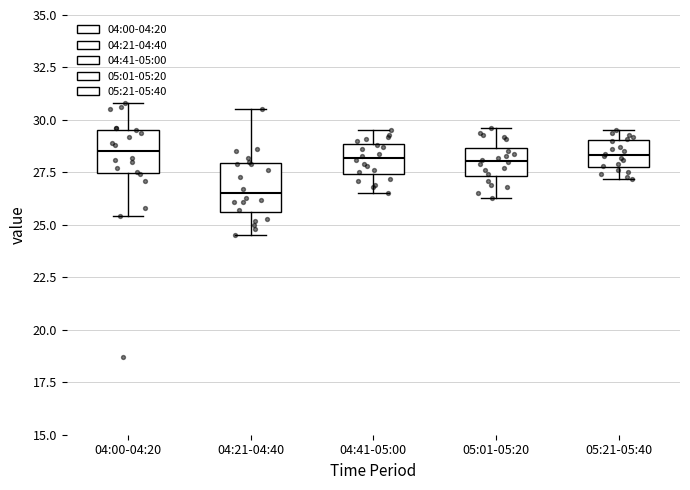

Where is the lower edge of the box for 04:41-05:00 on the y-axis? The values are not printed on the chart, so give them approximately, as read against the axis.

27.5